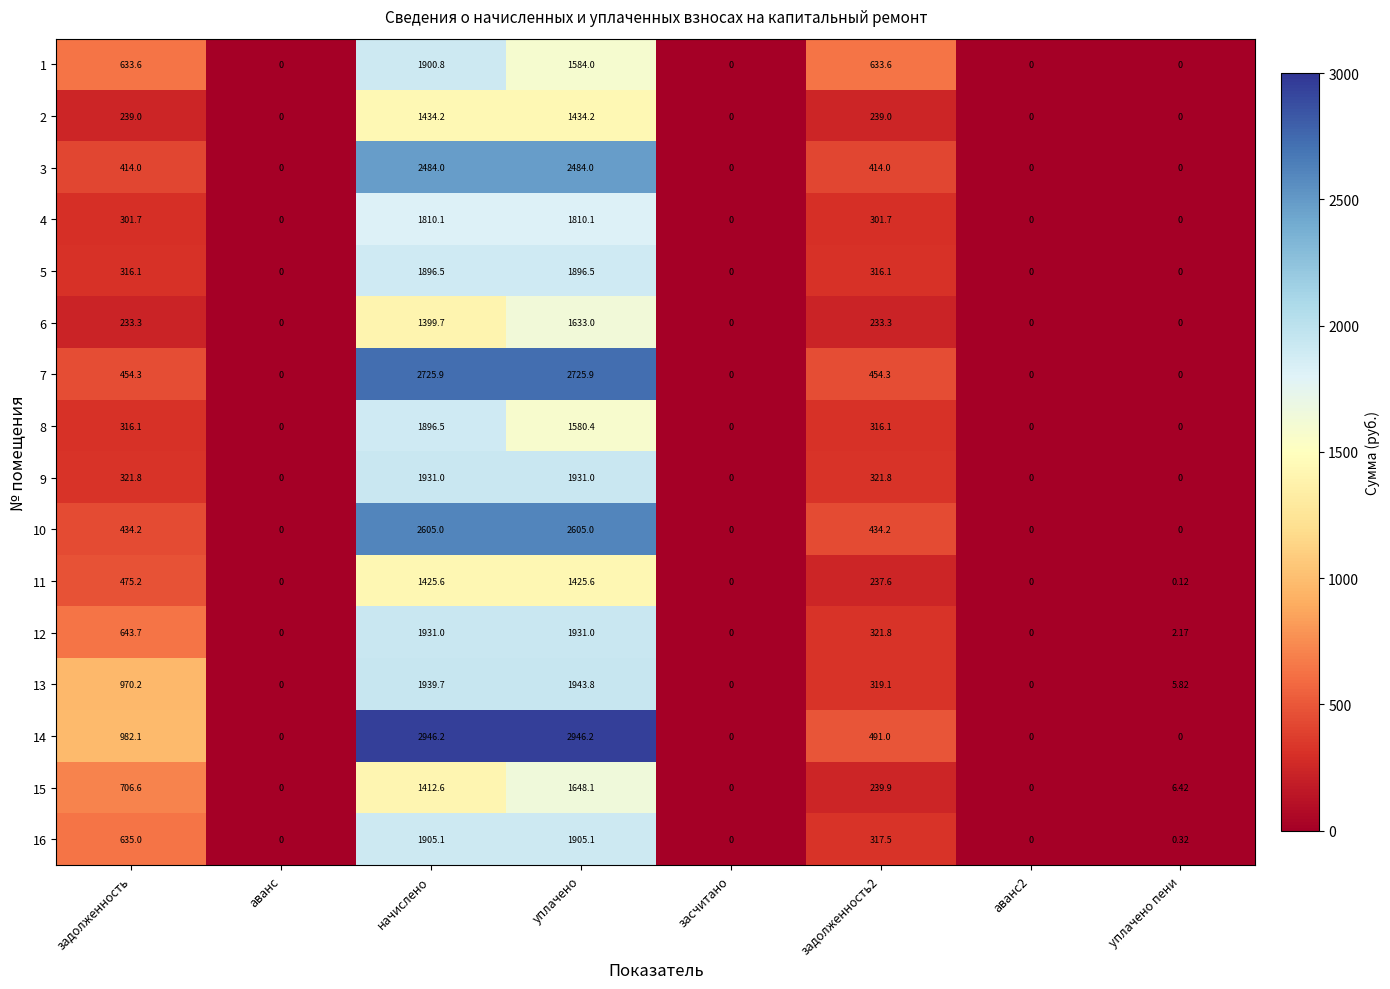

Where does the 16 series first go above 317?

задолженность